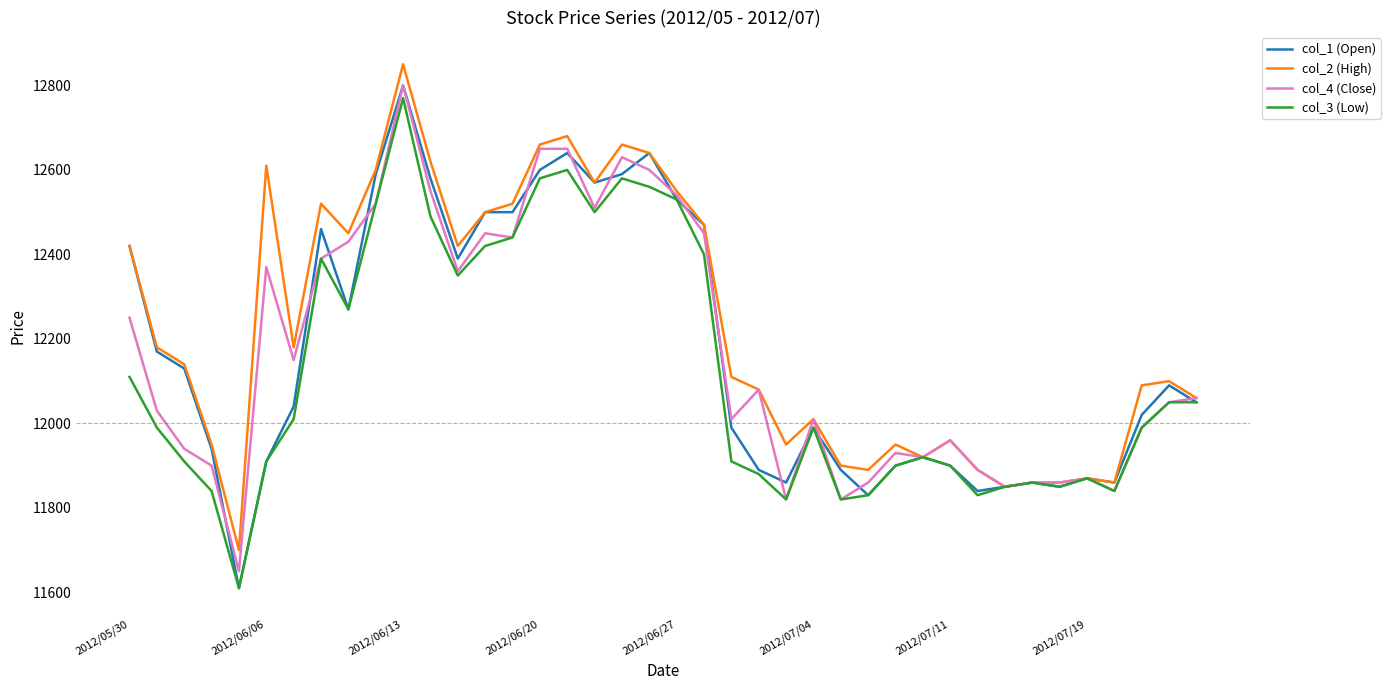

What is the maximum value for col_4 (Close)?

12800